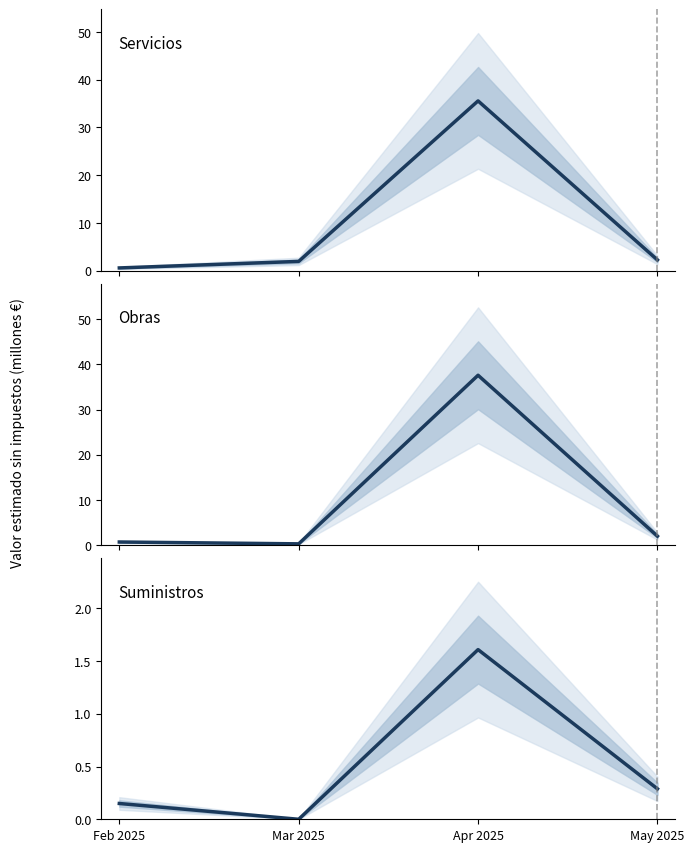

What is the label of the 2nd point from the right?

Apr 2025